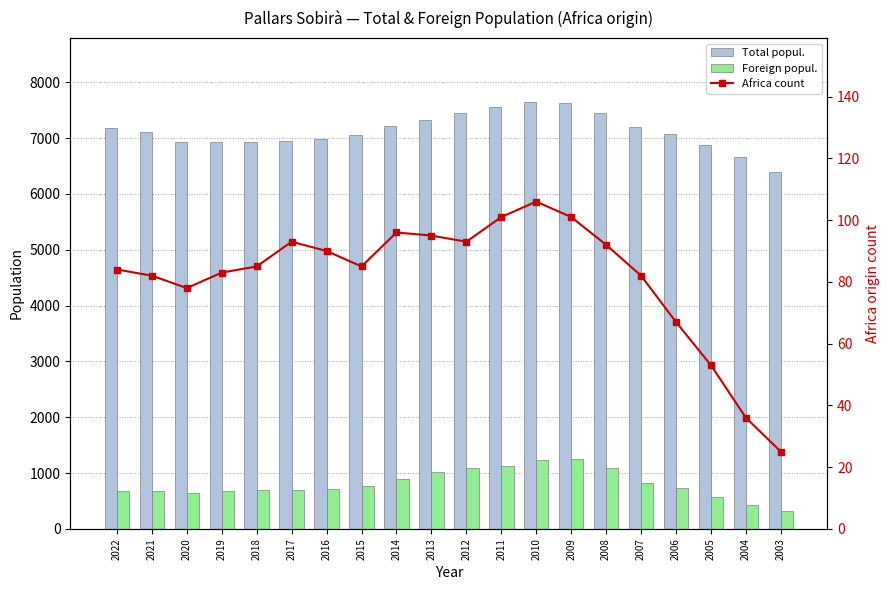

The Africa count series shows 93 at 2017. True or false?

True